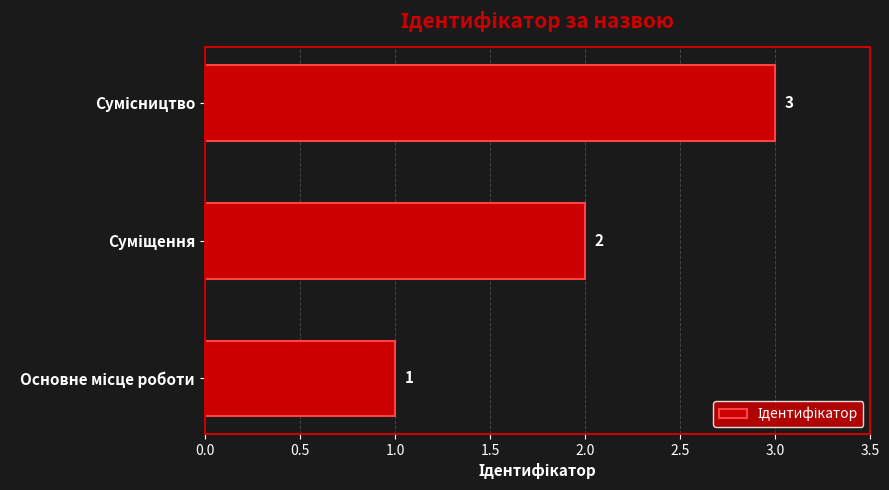

Are the bars horizontal?

Yes